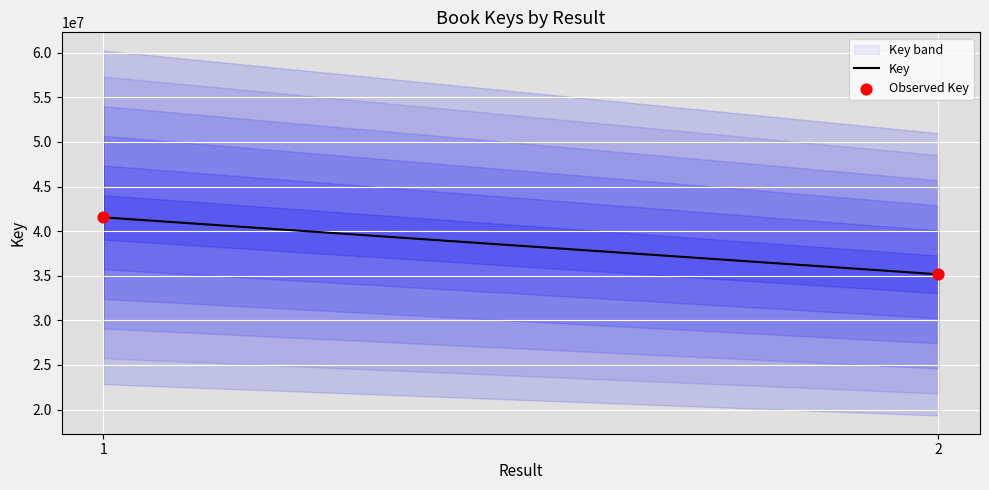

Between 2 and 1, which is larger?

1